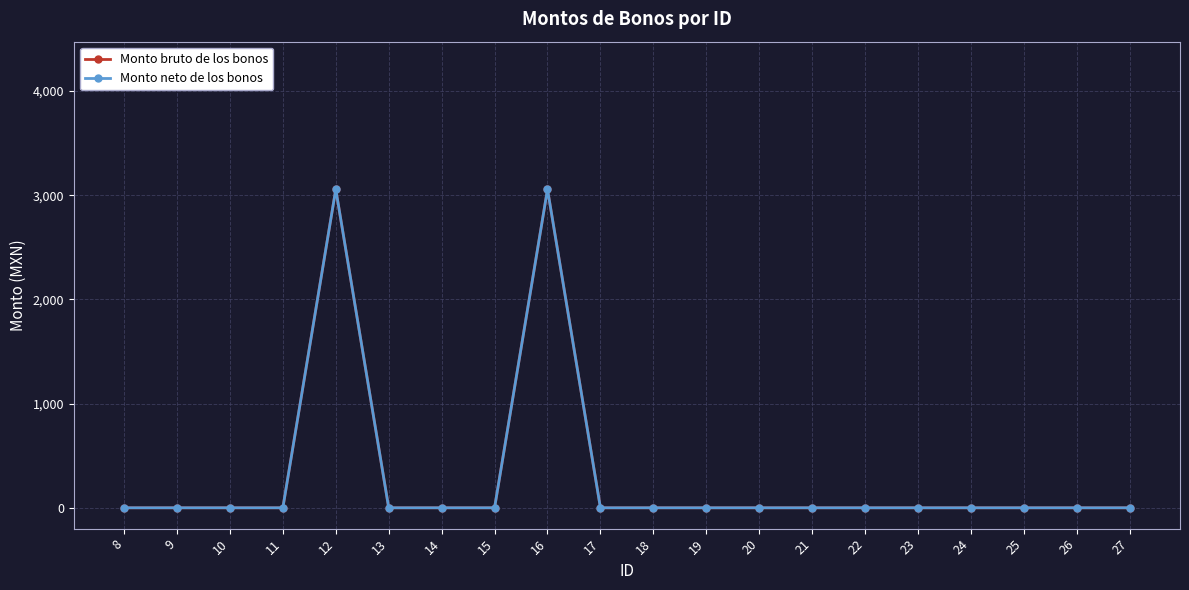

Does the chart have visible grid lines?

Yes